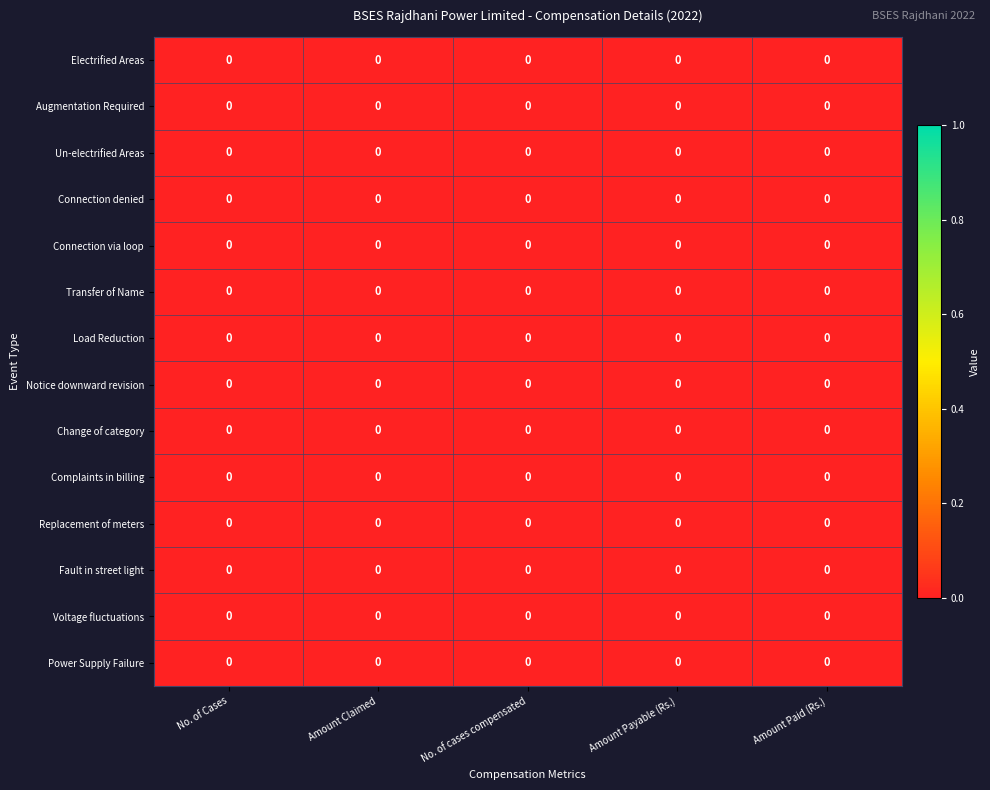

Is it true that row_0 equals 0.0 at Amount Payable (Rs.)?

True